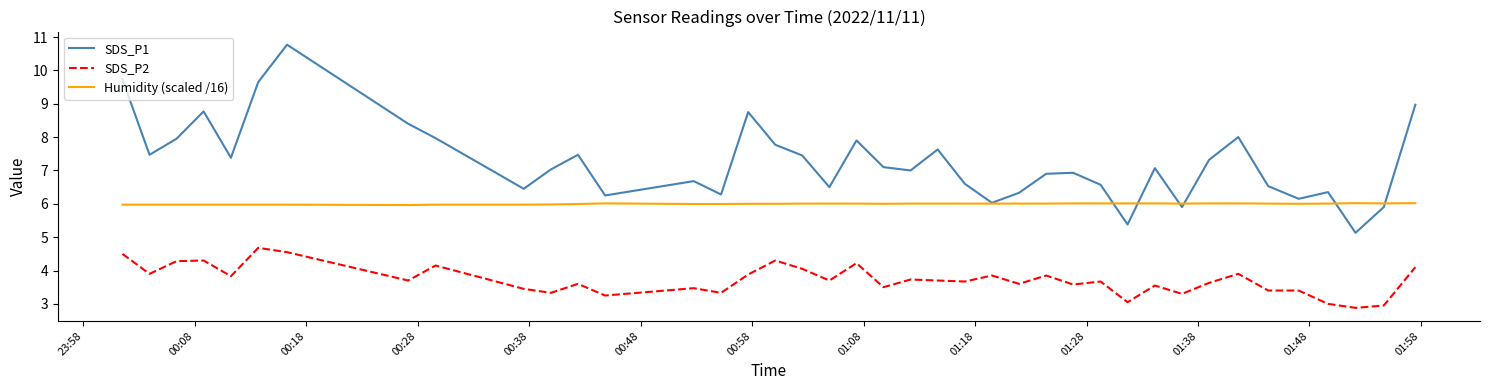

True or false: SDS_P2 and Humidity (scaled /16) cross at least once.

False